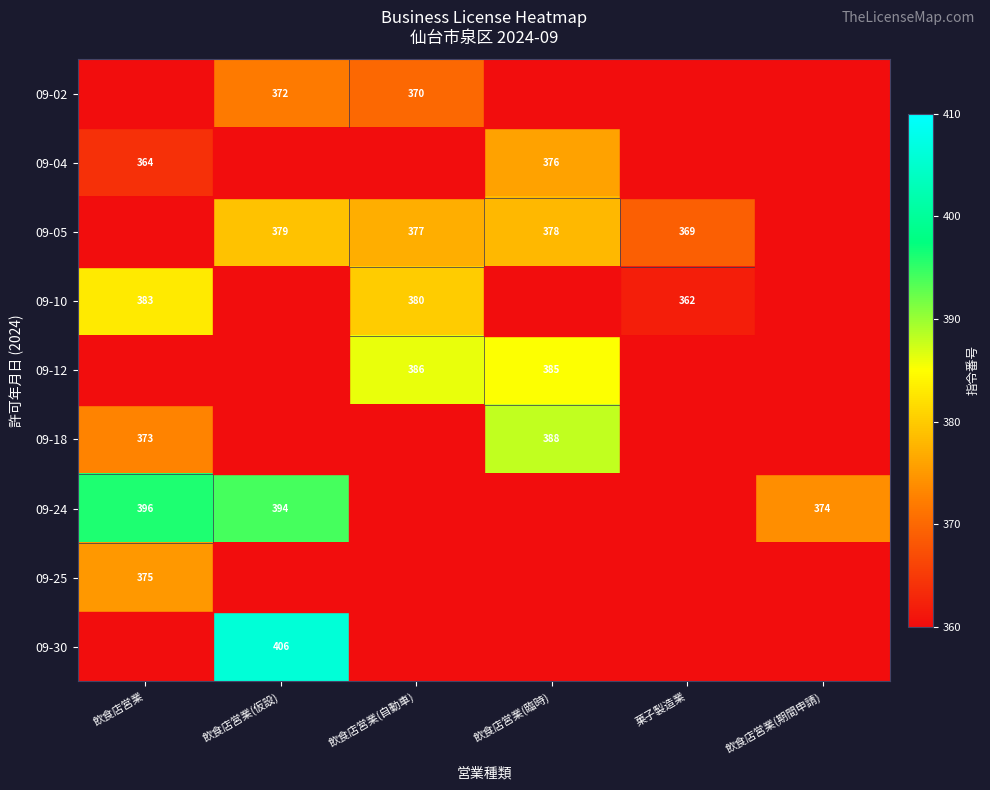

True or false: 09-30 has a value of 406 at 飲食店営業(仮設).

True